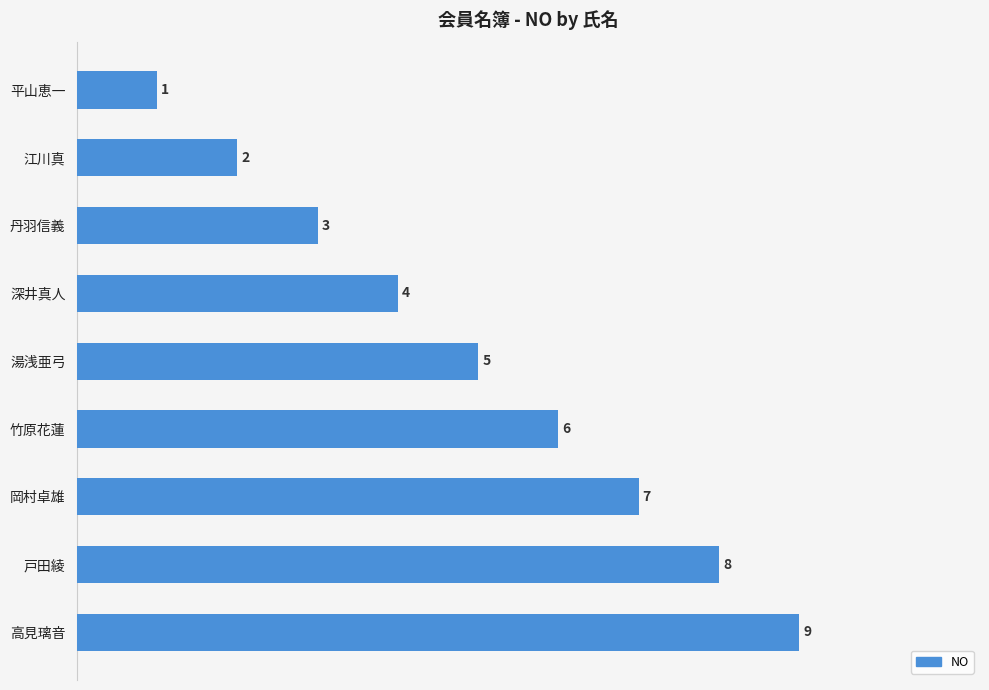

Rank the categories by value from highest to lowest.

高見璃音, 戸田綾, 岡村卓雄, 竹原花蓮, 湯浅亜弓, 深井真人, 丹羽信義, 江川真, 平山恵一